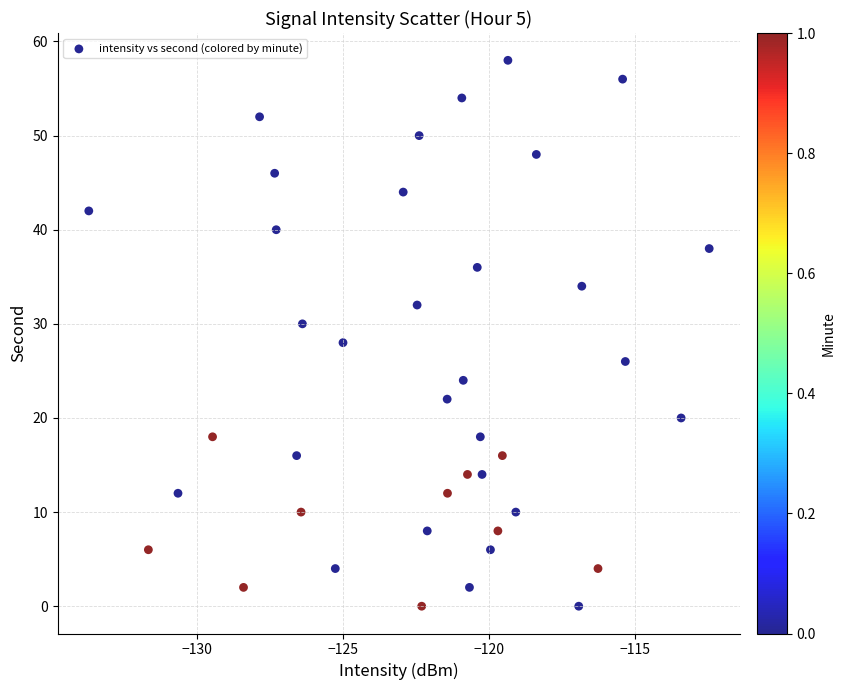

What is the range of Y values (max minus min)?

58